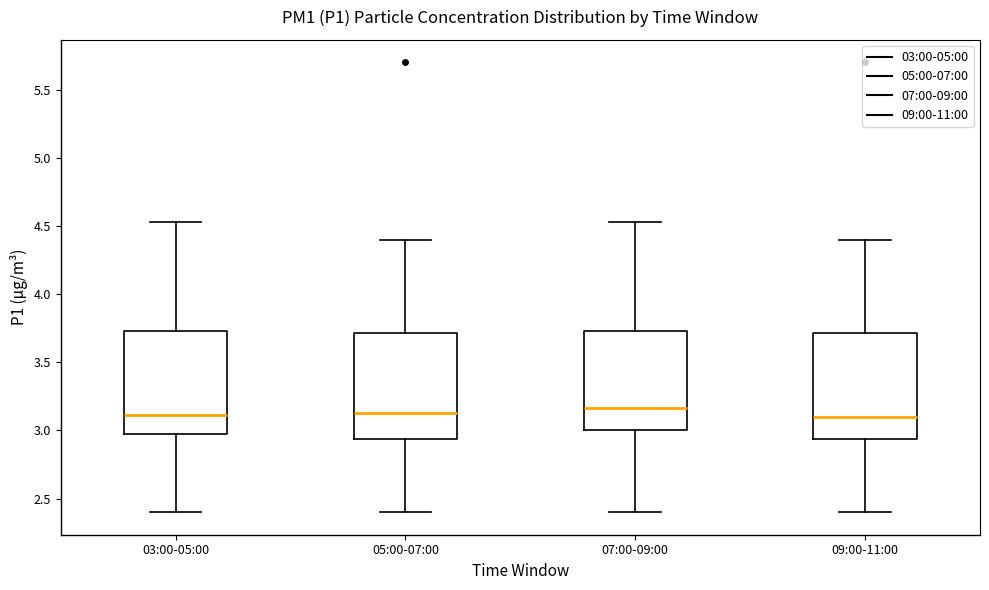

Reading left to right, transcribe this box plot: for each box, give where its median line is, the range the box spans, and where its two whiskers end, as read against the y-axis. The values are not printed on the chart, so give them approximately, as read against the axis.

03:00-05:00: median 3.10, box 3.00 to 3.75, whiskers 2.40 to 4.55
05:00-07:00: median 3.15, box 2.95 to 3.70, whiskers 2.40 to 4.40
07:00-09:00: median 3.15, box 3.00 to 3.75, whiskers 2.40 to 4.55
09:00-11:00: median 3.10, box 2.95 to 3.70, whiskers 2.40 to 4.40